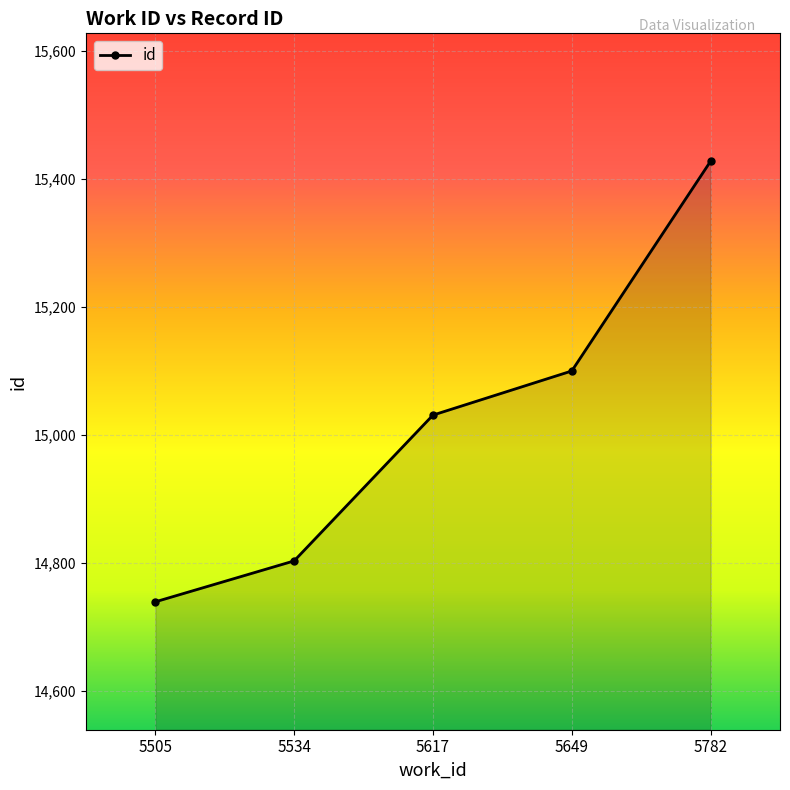

What is the value of the 2nd point from the left?

14803